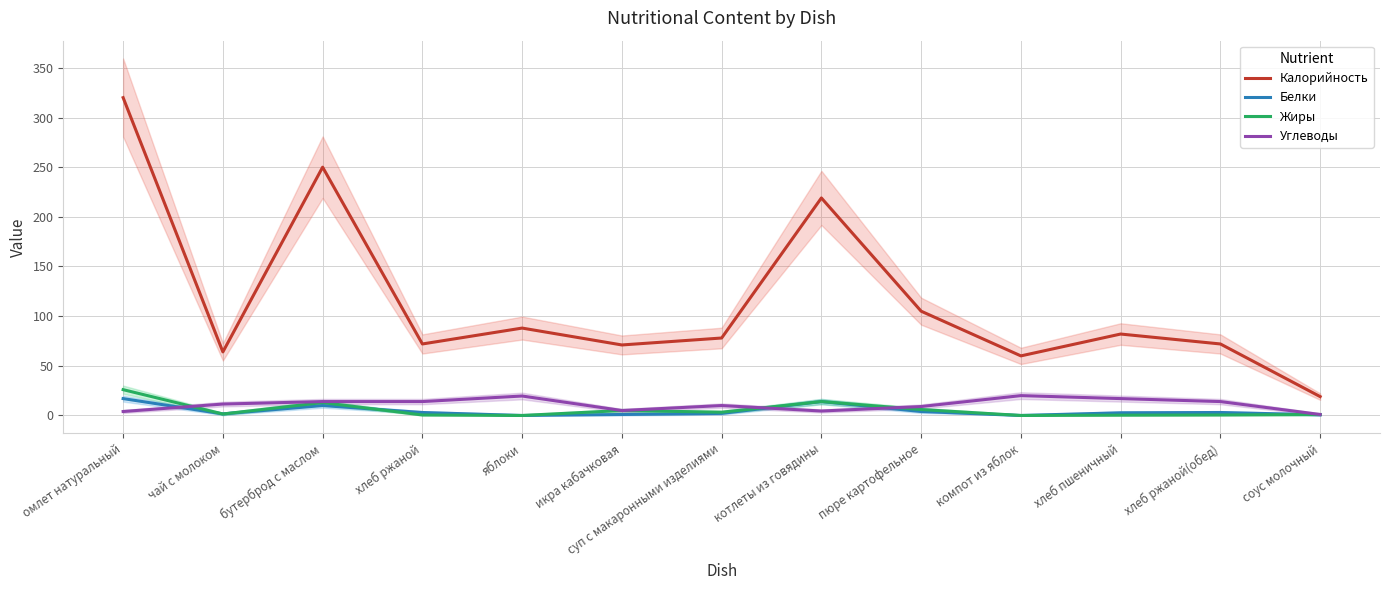

What is the difference between the second highest and minimum values in the Углеводы series?

18.6